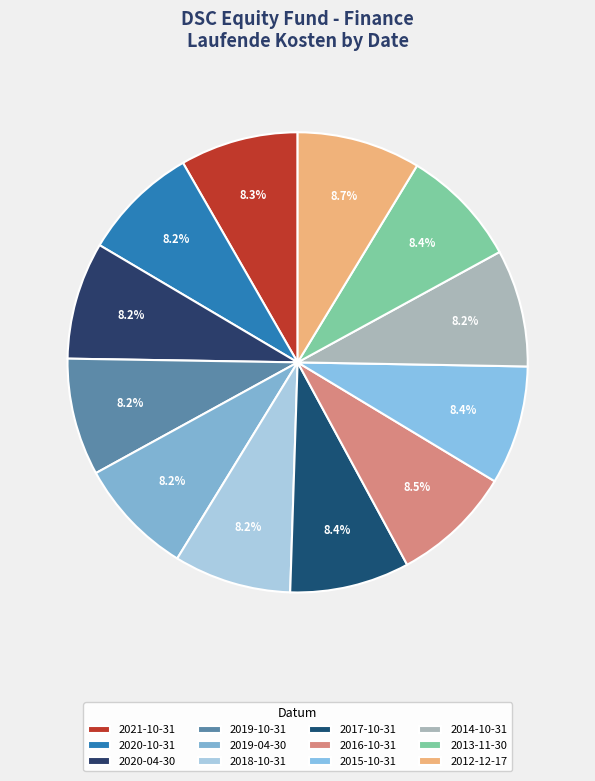

True or false: 2012-12-17 accounts for 1% of the total.

False